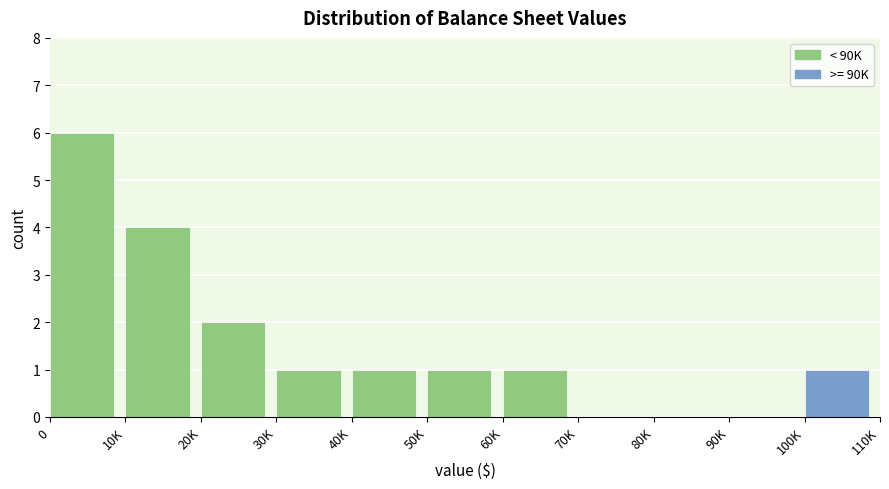

Reading left to right, extract all data points from this chart.

0=6	10K=4	20K=2	30K=1	40K=1	50K=1	60K=1	70K=0	80K=0	90K=0	100K=1